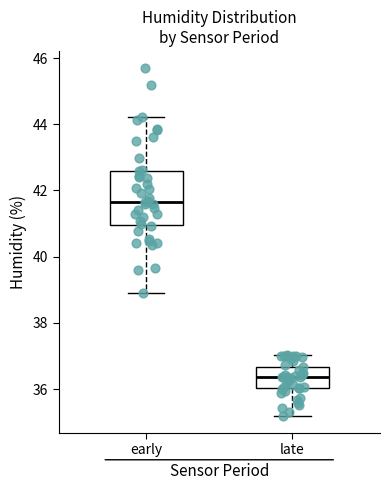

Which box has the highest median line?

early